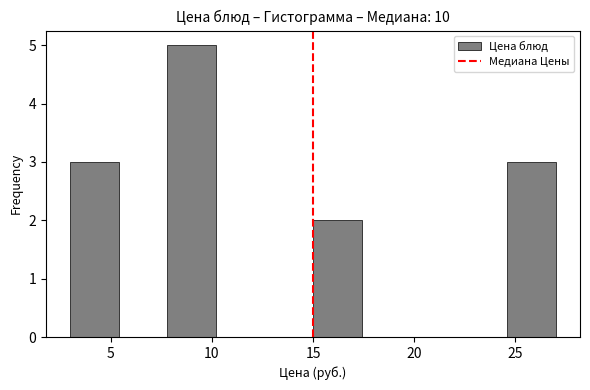

What is the height of the bar covering 24.6 to 27.0 on the x-axis? Neither the bar edges nor the heights are printed on the chart, so give them approximately, as read against the axes.

3